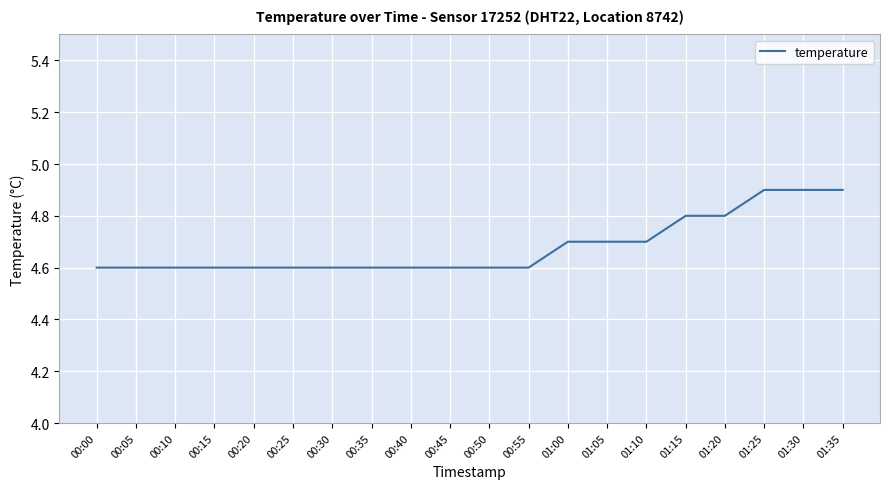

What is the ratio of the value at 00:40 to the value at 00:10?

1.0